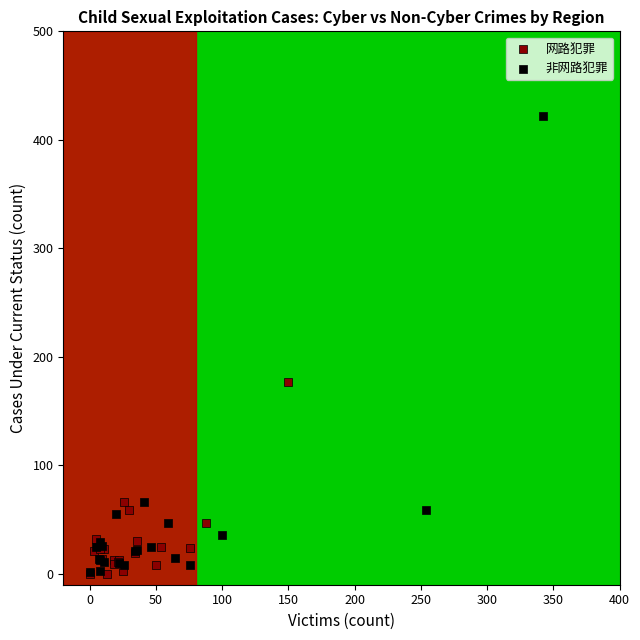

Which series has the widest spread of Y values?

非网路犯罪